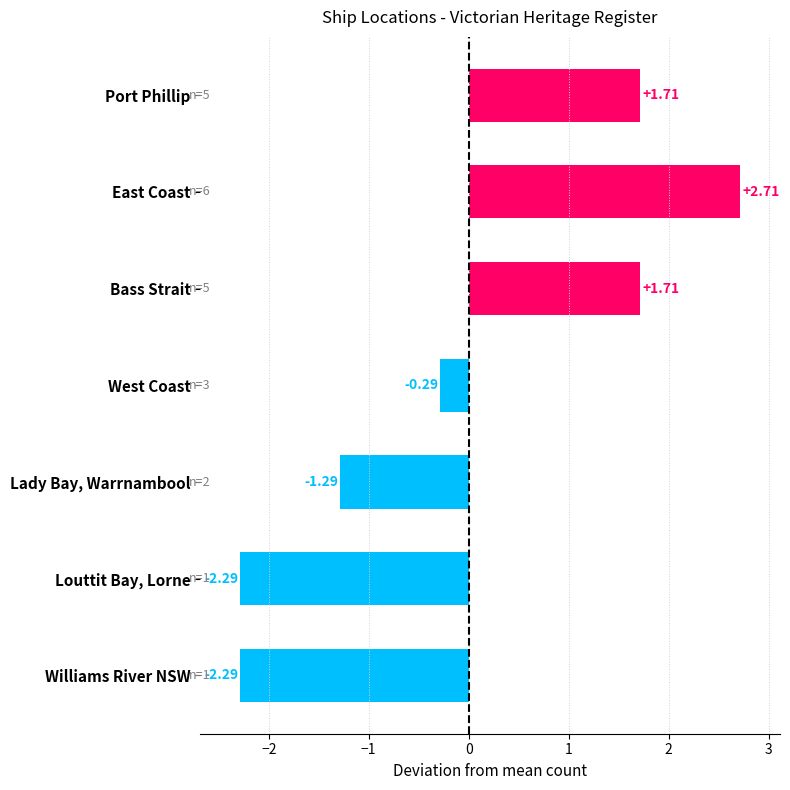

Does the chart contain any negative values?

Yes